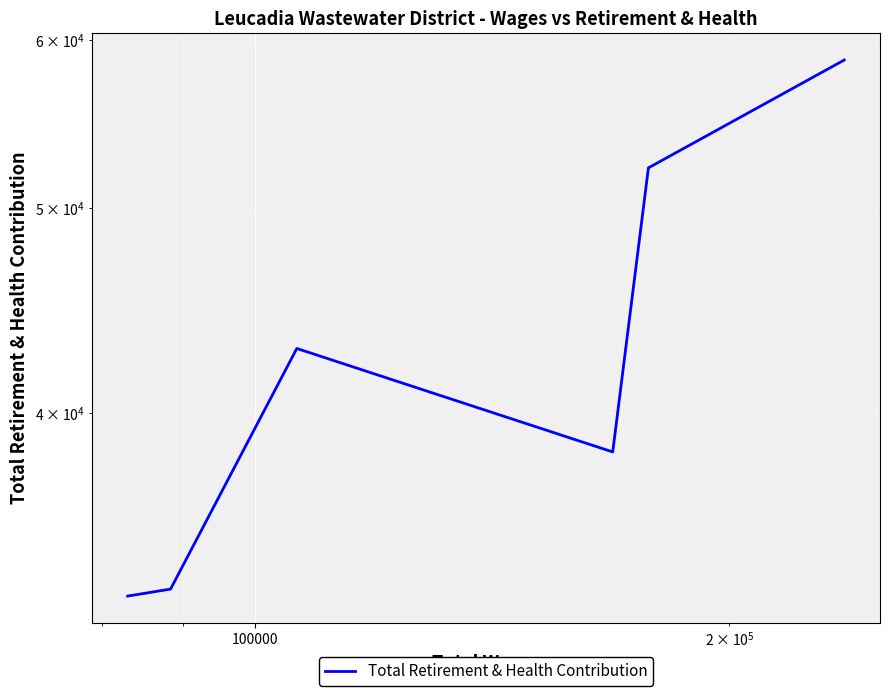

How many interior local peaks (higher than both neighbors) does the data have?

1